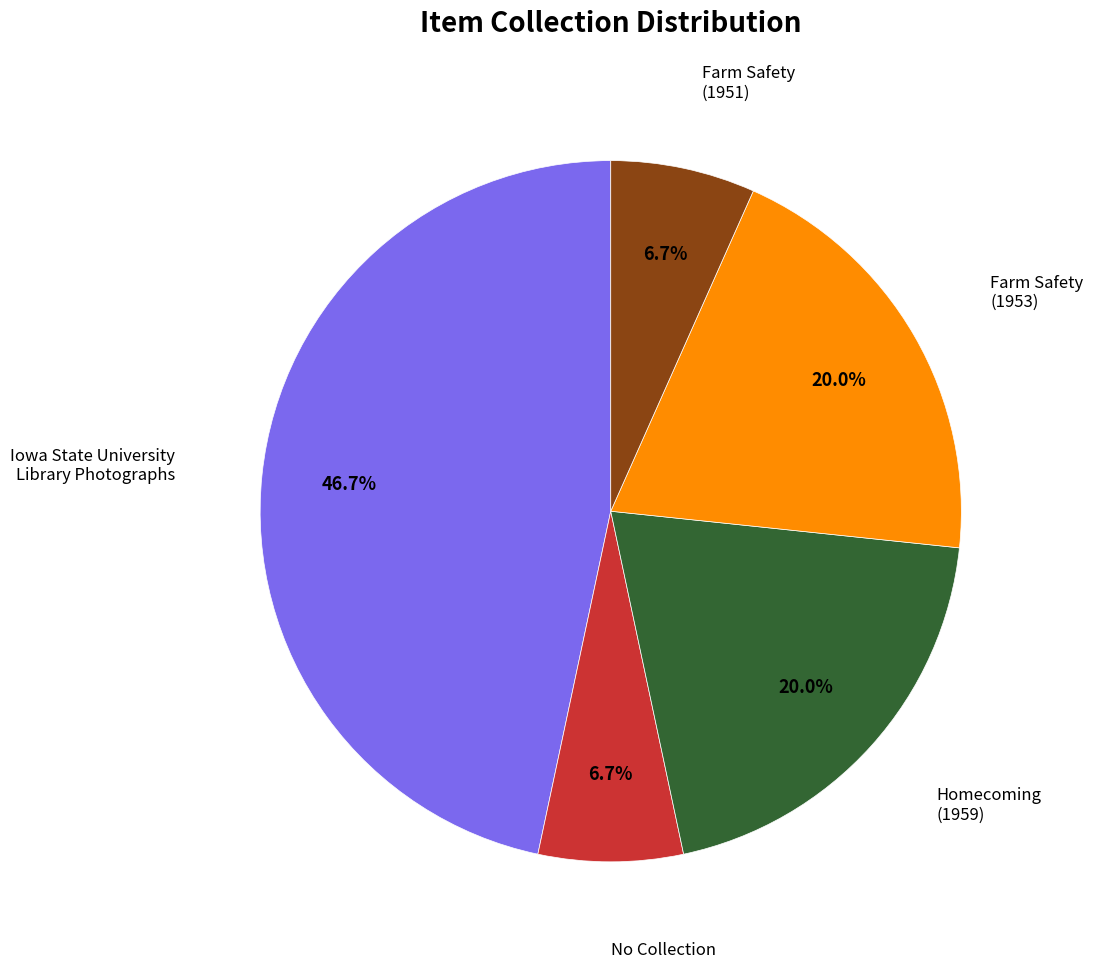

What portion of the pie excludes Iowa State University Library Photographs?

53.3%